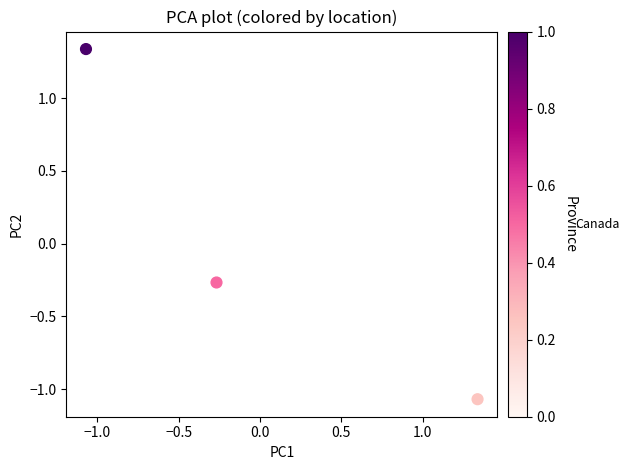

What is the range of Y values (max minus min)?

2.4